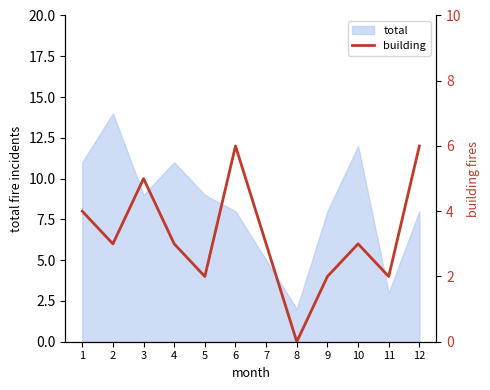

The total series shows 3 at 7. True or false?

False